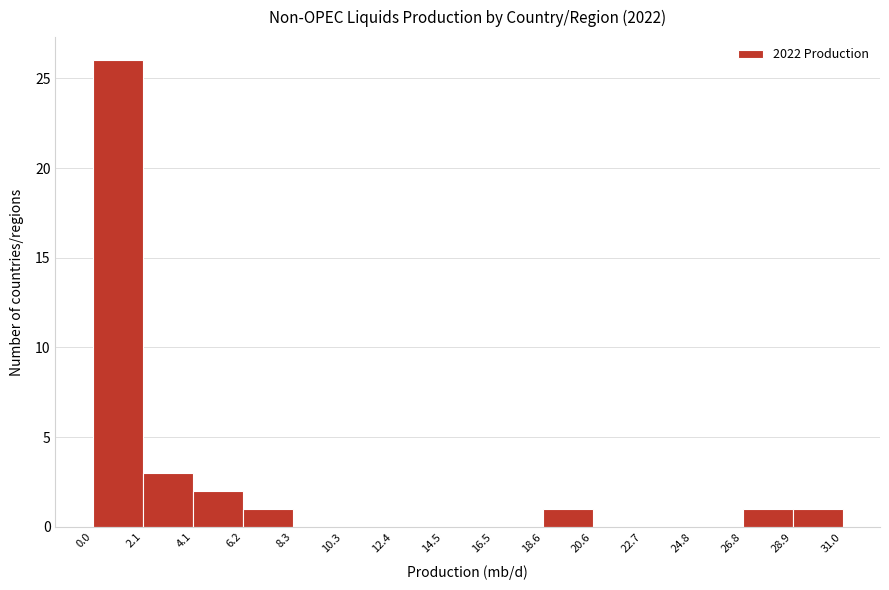

Which range on the x-axis has the tallest bar?

0.0 to 2.1